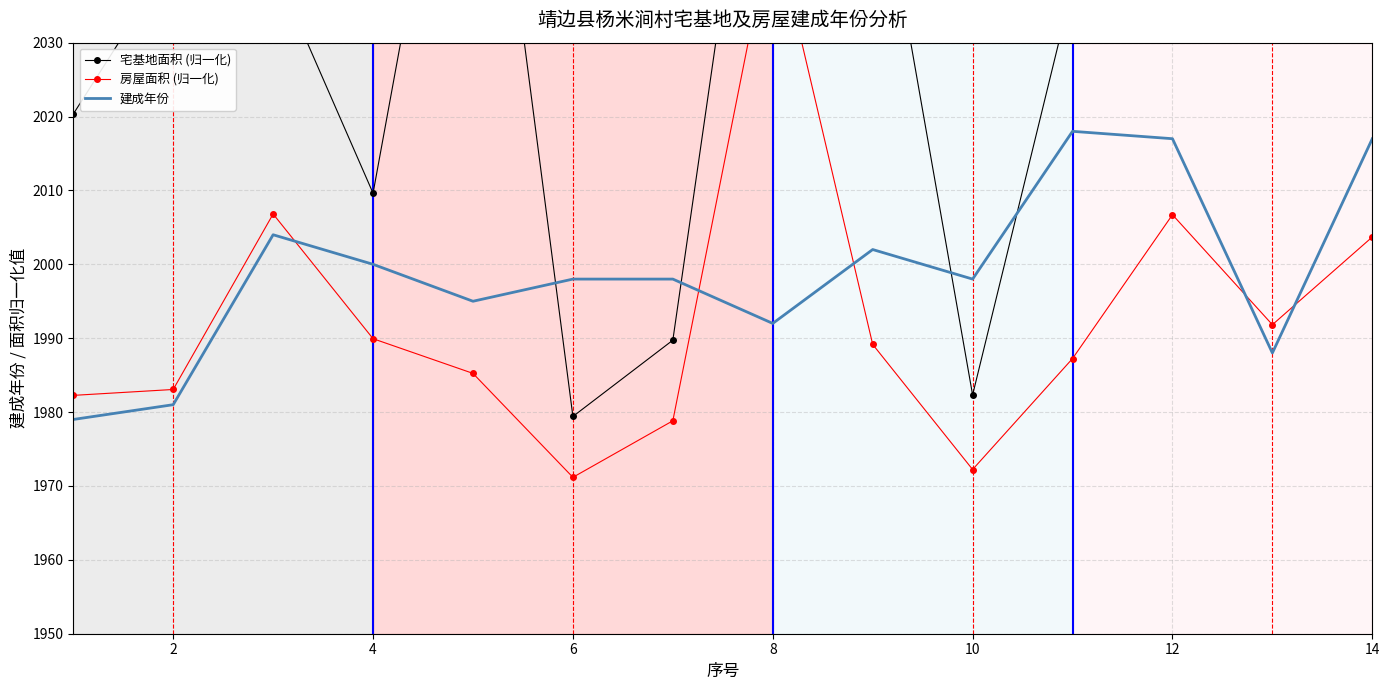

Is it true that 建成年份 equals 2000 at 4?

True